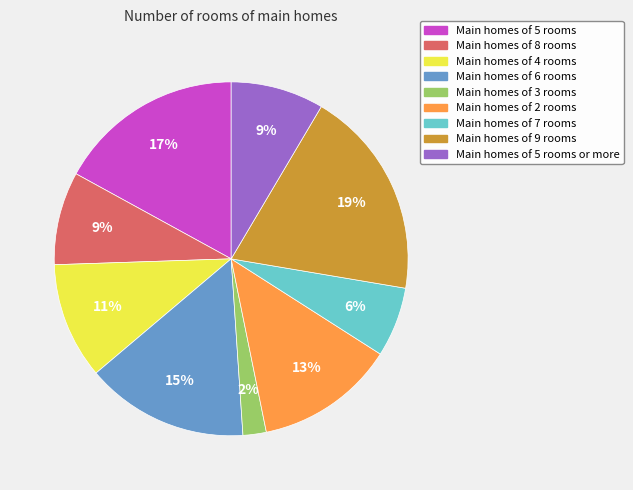

To the nearest percent, what is the combined percentage of Main homes of 4 rooms and Main homes of 9 rooms?

30%